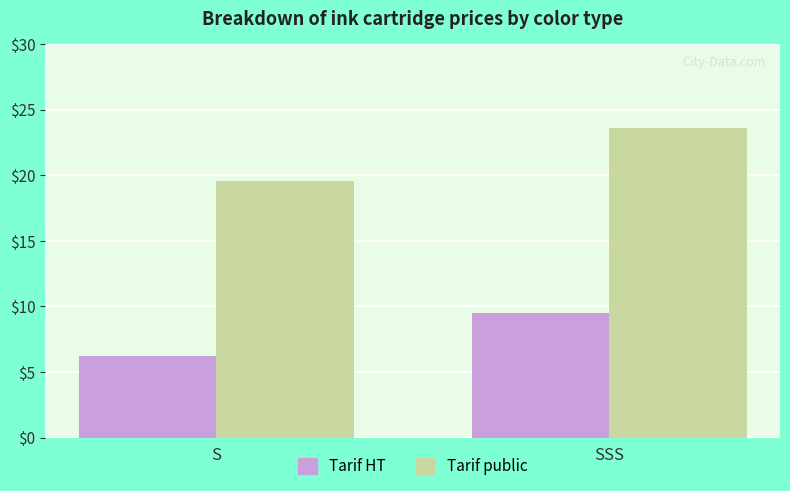

What is the difference between the maximum and minimum values in the Tarif HT series?

3.3